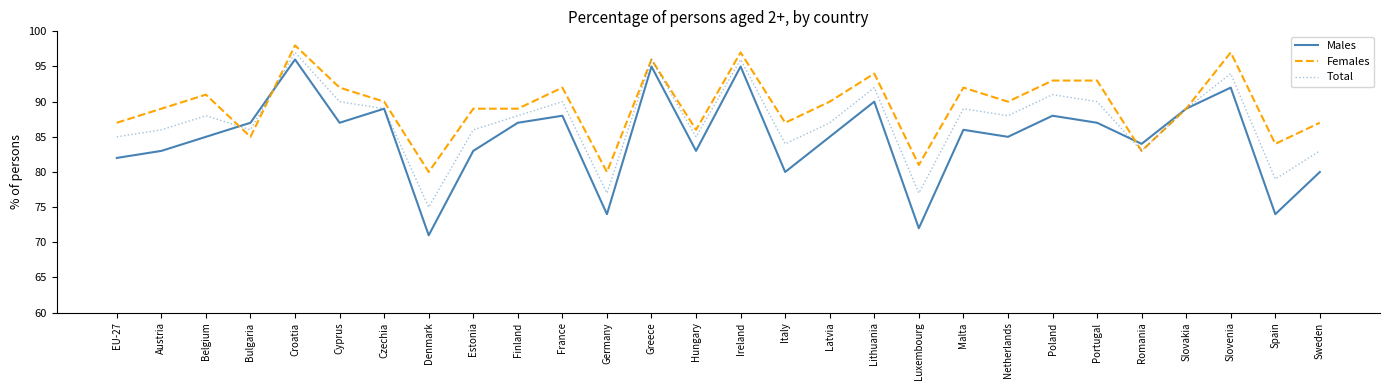

Rank the series by their average value, from lowest to highest.

Males, Total, Females